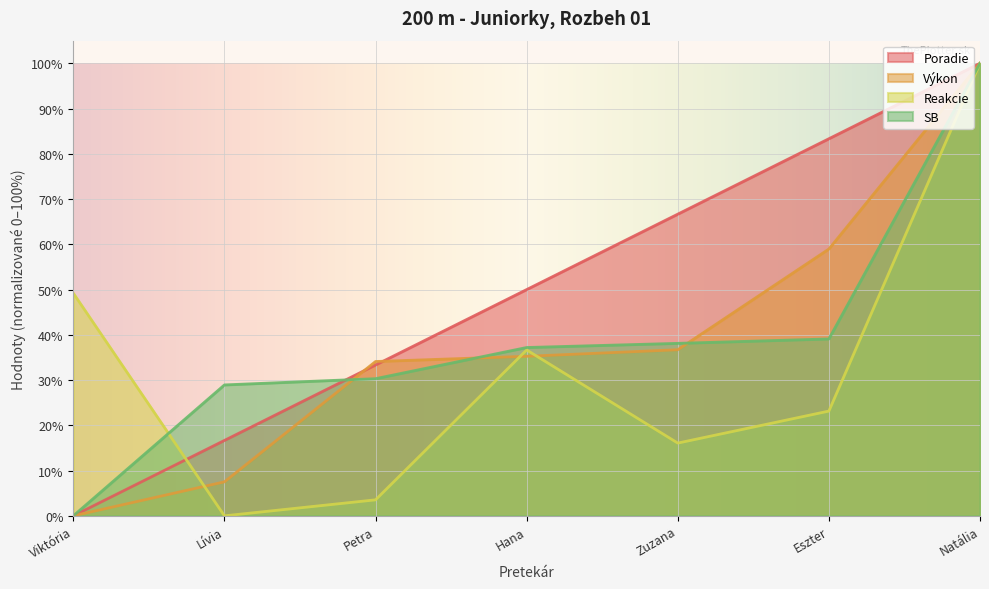

After their last crossing, which series has the higher values: Výkon or Reakcie?

Výkon